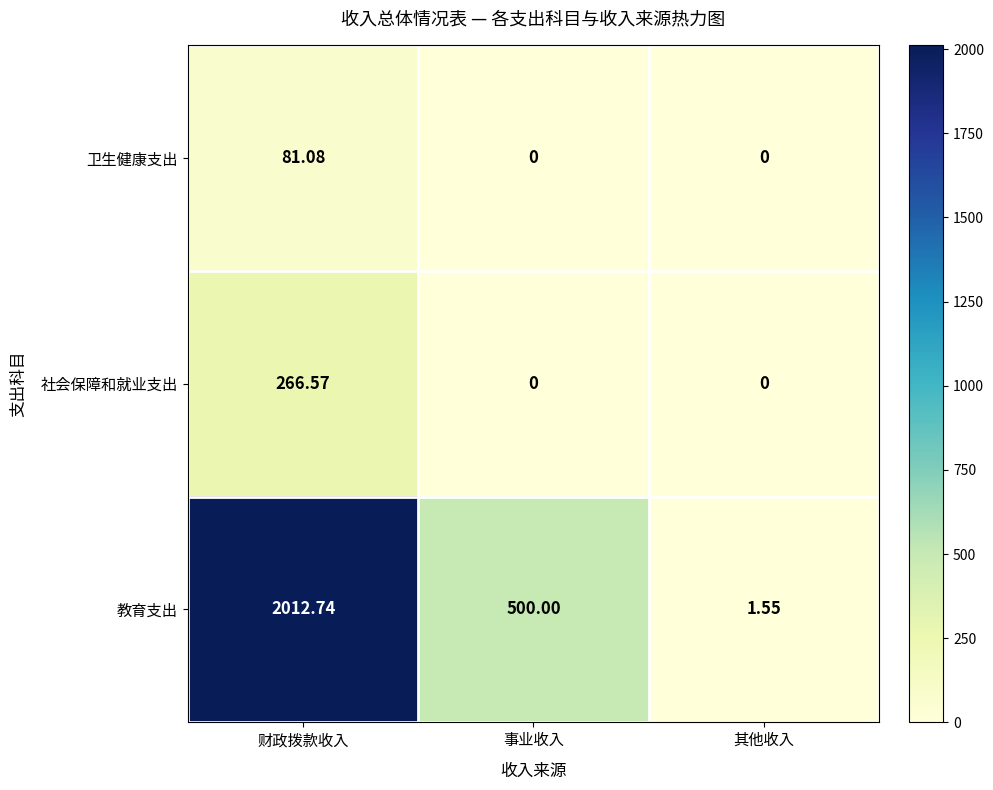

At which category does the chart reach its peak across all series?

财政拨款收入